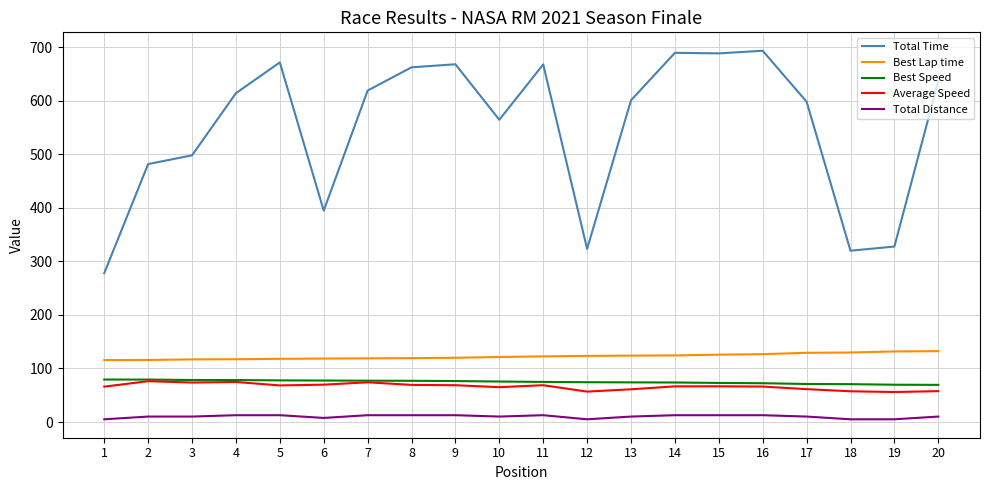

What is the sum of the Average Speed values at 9 and 20?

126.4